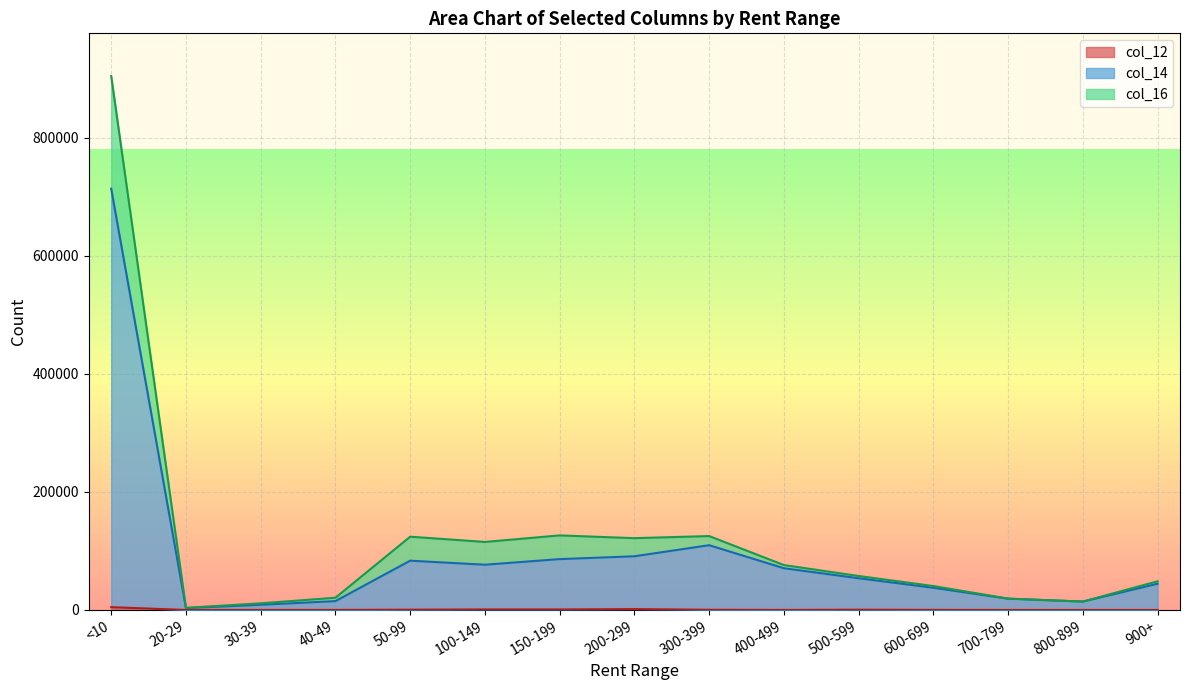

At which category is the sum across all series the highest?

<10